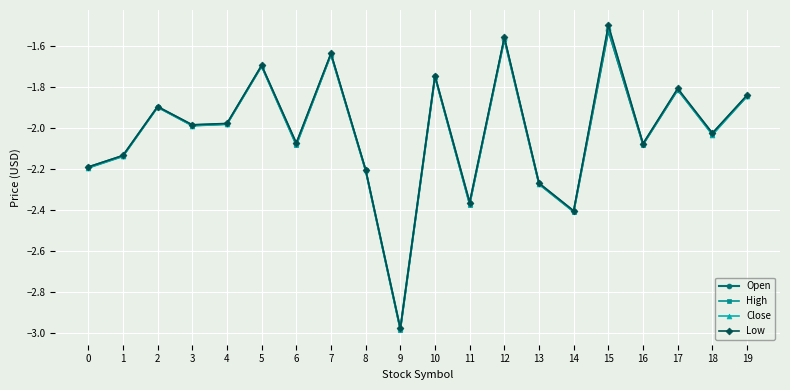

Which series changed the most between 9 and 18?

Open